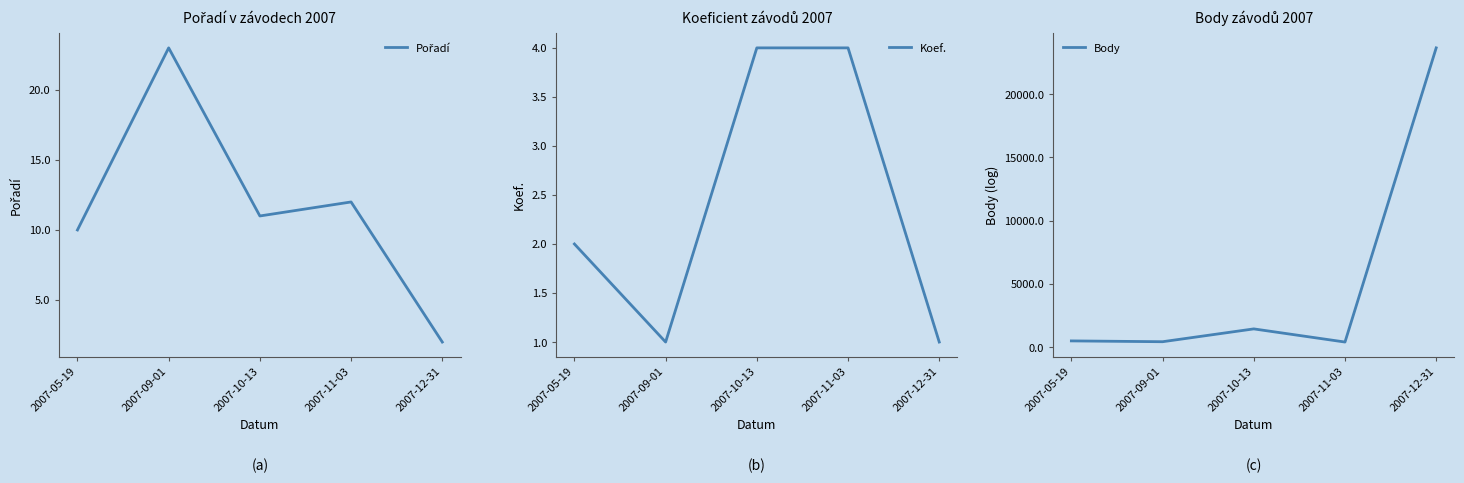

Which series has the widest spread of values?

Body